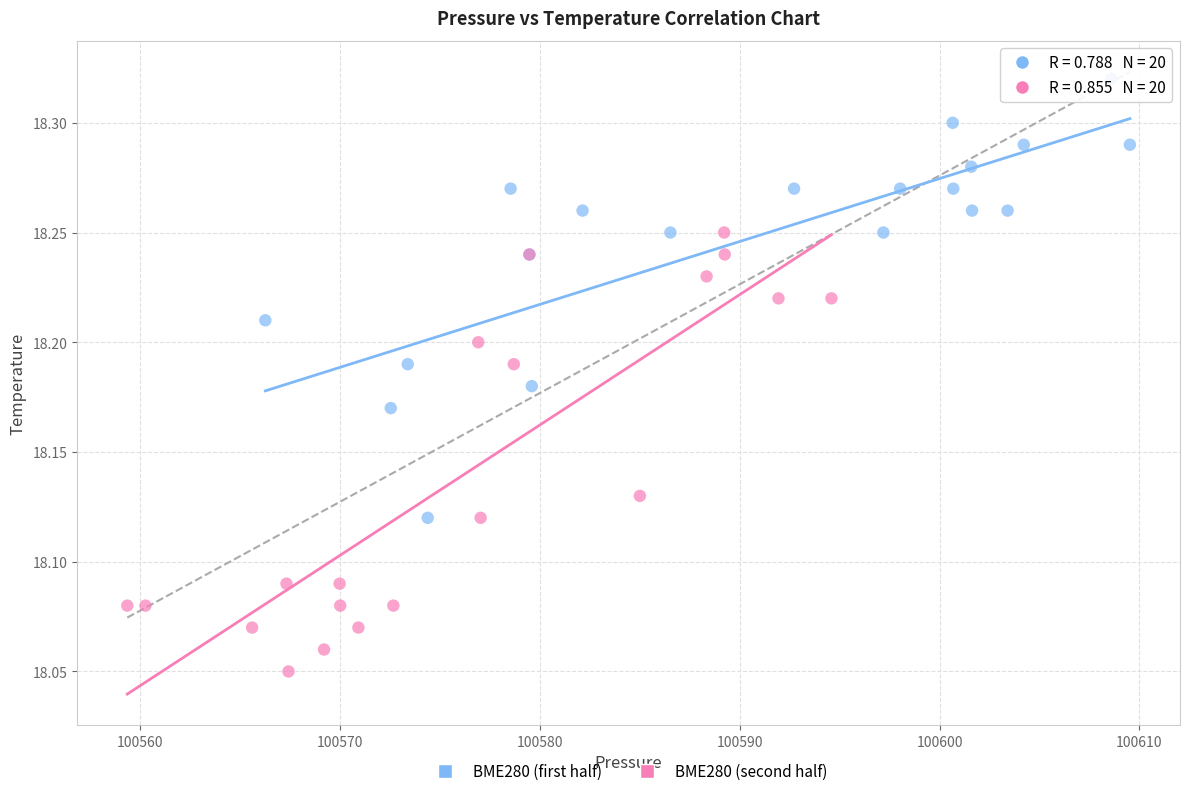

Which series reaches the minimum Y coordinate?

BME280 (second half)